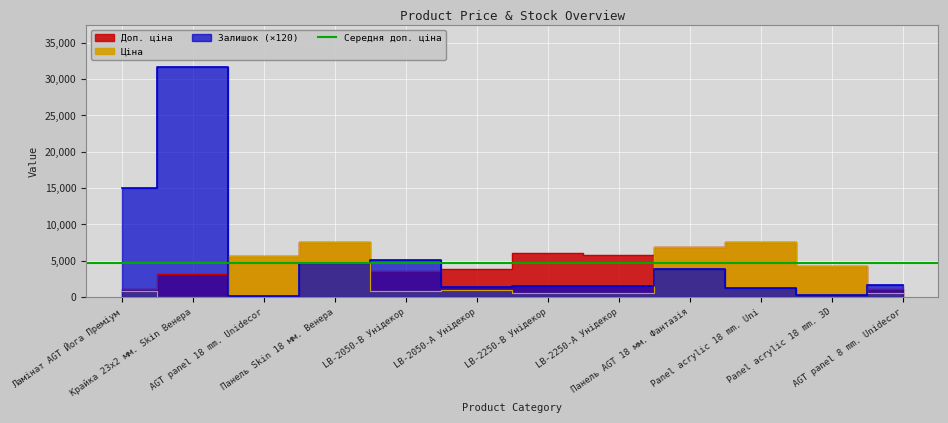

Which category has the lowest value in the Доп. ціна series?

Ламінат AGT Йога Преміум